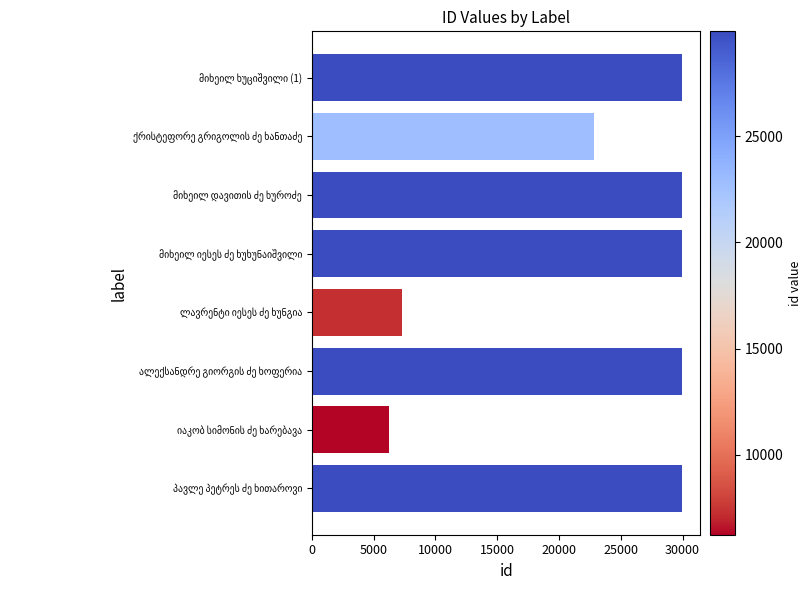

Are the bars horizontal?

Yes